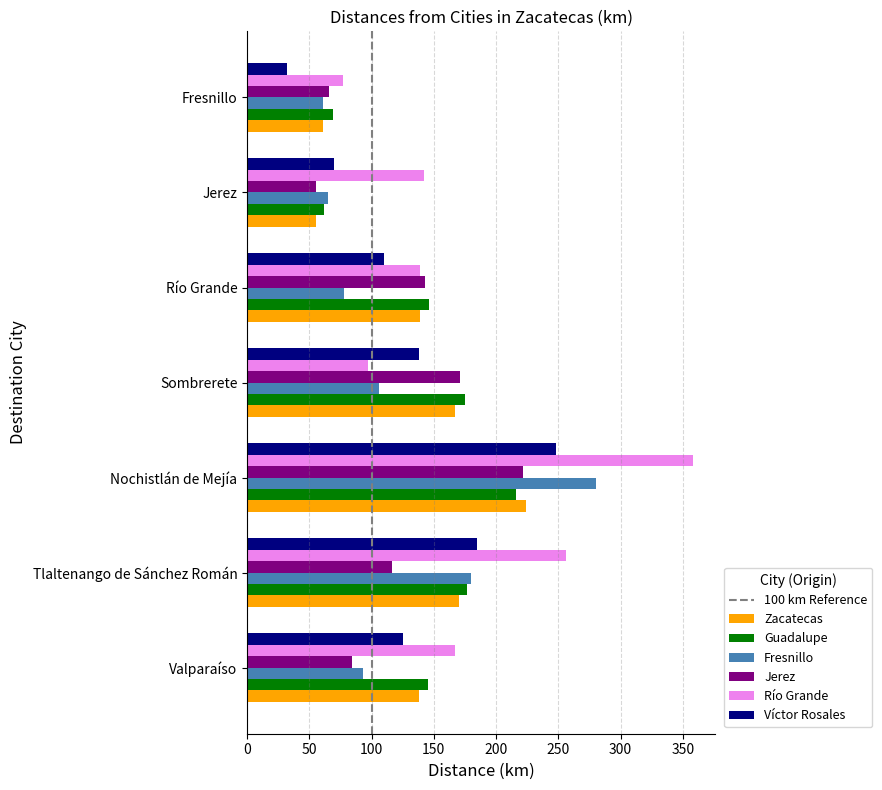

Which category has the highest value in the Víctor Rosales series?

Nochistlán de Mejía